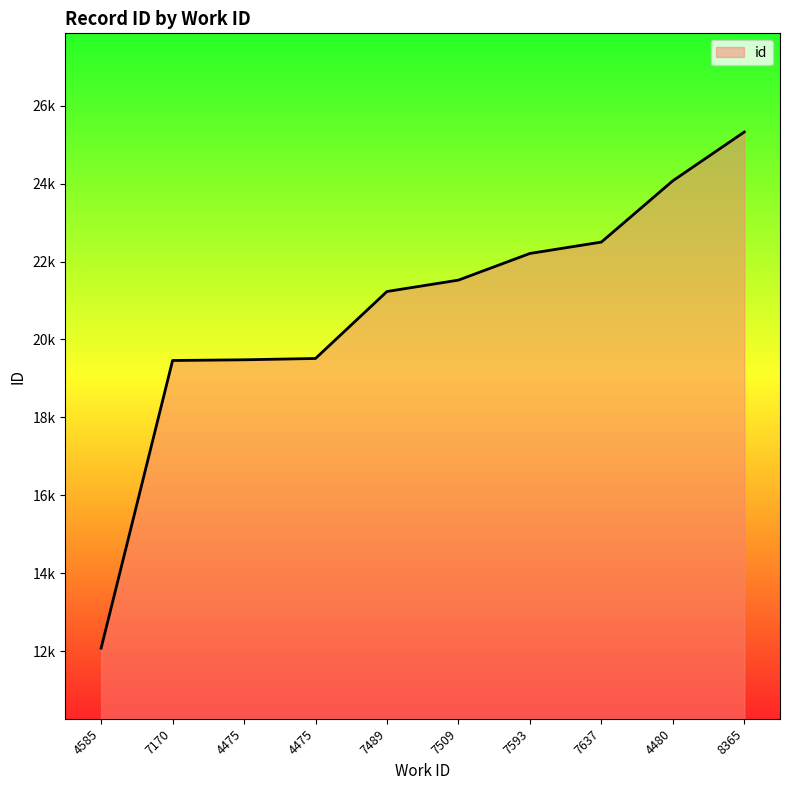

What is the approximate value at 4475, to the nearest 10?

19510